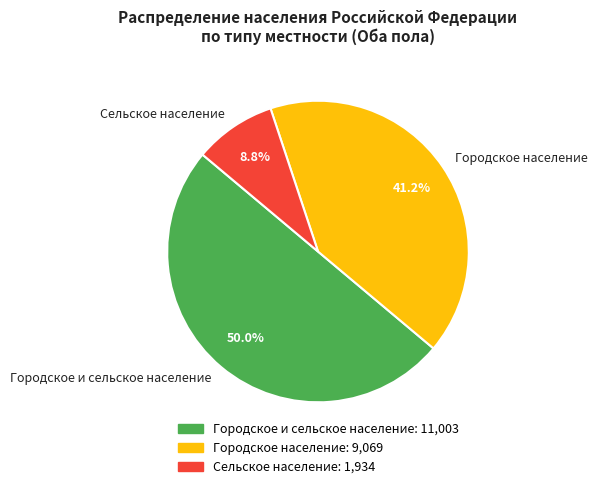

Count the number of slices in the pie.

3